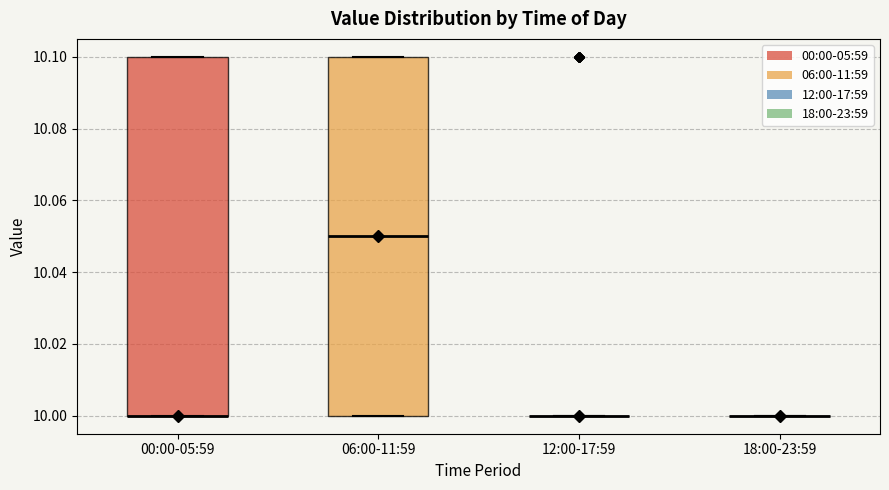

Reading left to right, transcribe this box plot: for each box, give where its median line is, the range the box spans, and where its two whiskers end, as read against the y-axis. The values are not printed on the chart, so give them approximately, as read against the axis.

00:00-05:59: median 10.00 (drawn on the box's lower edge), box 10.00 to 10.10, whiskers 10.00 to 10.10
06:00-11:59: median 10.05, box 10.00 to 10.10, whiskers 10.00 to 10.10
12:00-17:59: box collapsed to a line at 10.00, whiskers 10.00 to 10.00
18:00-23:59: box collapsed to a line at 10.00, whiskers 10.00 to 10.00